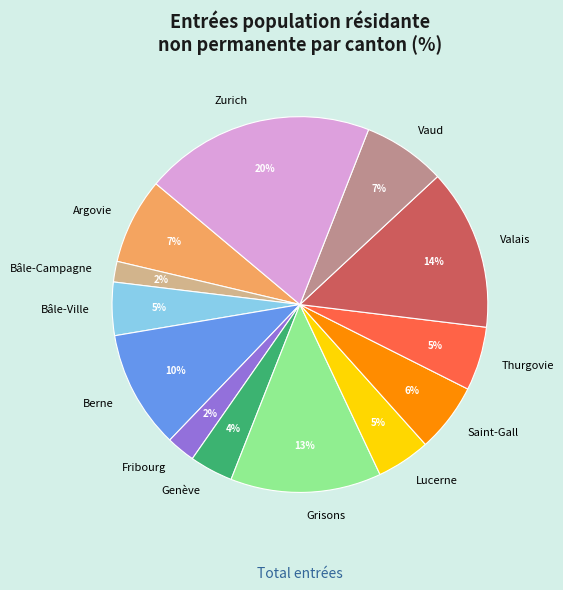

To the nearest percent, what is the average slice percentage?

8%